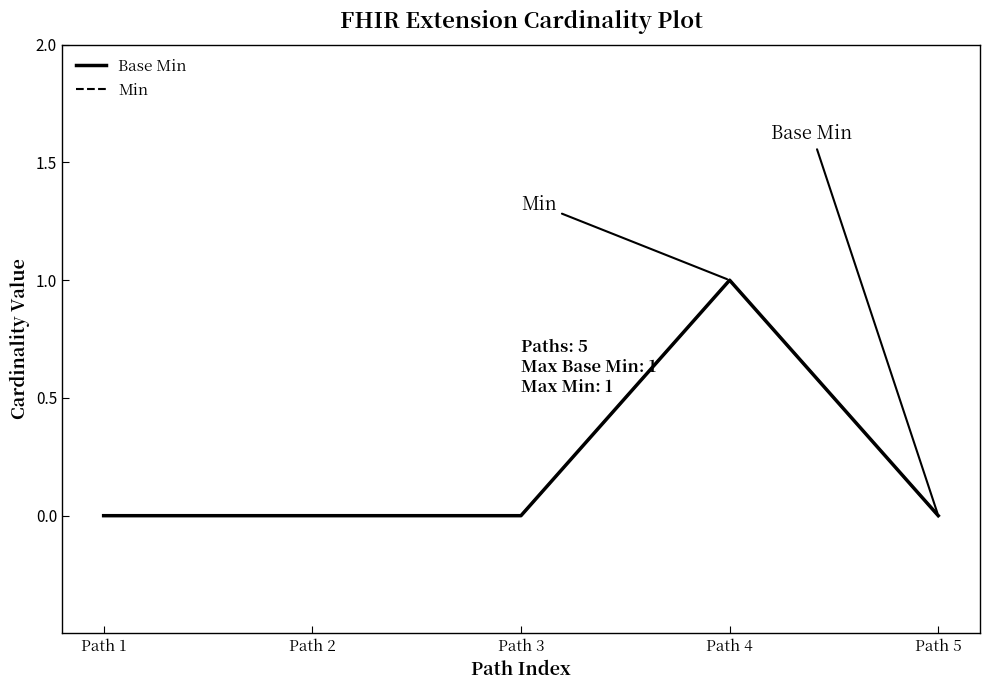

Is this an area chart (filled region under the line)?

No